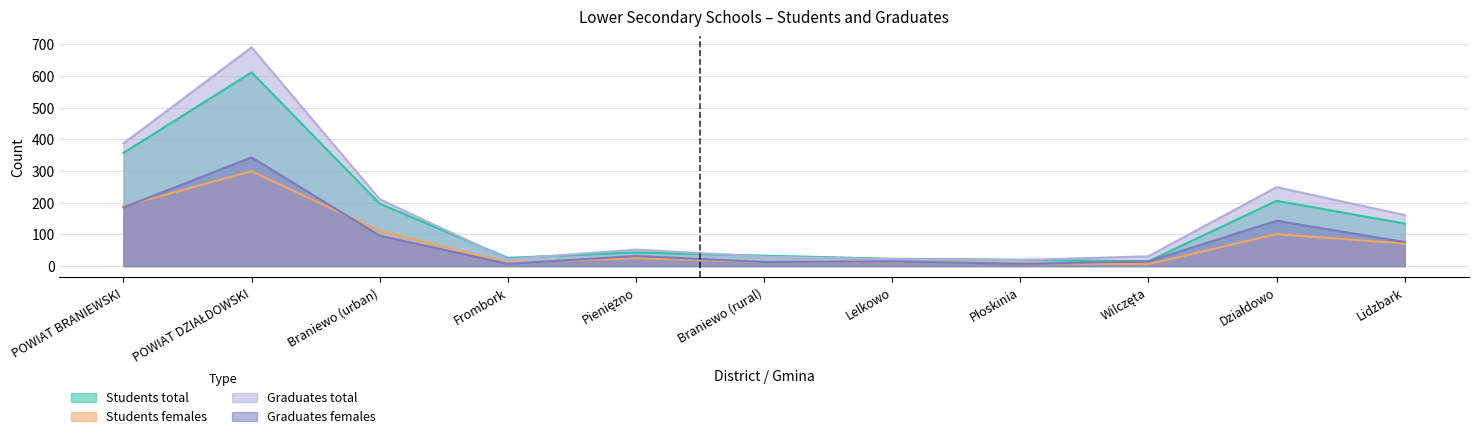

Reading right to left, extract all data points from this chart.

Students total: Lidzbark=134	Działdowo=206	Wilczęta=15	Płoskinia=20	Lelkowo=23	Braniewo (rural)=33	Pieniężno=43	Frombork=26	Braniewo (urban)=197	POWIAT DZIAŁDOWSKI=611	POWIAT BRANIEWSKI=357
Students females: Lidzbark=71	Działdowo=101	Wilczęta=6	Płoskinia=9	Lelkowo=14	Braniewo (rural)=13	Pieniężno=25	Frombork=11	Braniewo (urban)=111	POWIAT DZIAŁDOWSKI=299	POWIAT BRANIEWSKI=189
Graduates total: Lidzbark=161	Działdowo=249	Wilczęta=31	Płoskinia=19	Lelkowo=22	Braniewo (rural)=30	Pieniężno=52	Frombork=22	Braniewo (urban)=211	POWIAT DZIAŁDOWSKI=690	POWIAT BRANIEWSKI=387
Graduates females: Lidzbark=76	Działdowo=143	Wilczęta=15	Płoskinia=7	Lelkowo=15	Braniewo (rural)=13	Pieniężno=32	Frombork=7	Braniewo (urban)=96	POWIAT DZIAŁDOWSKI=343	POWIAT BRANIEWSKI=185